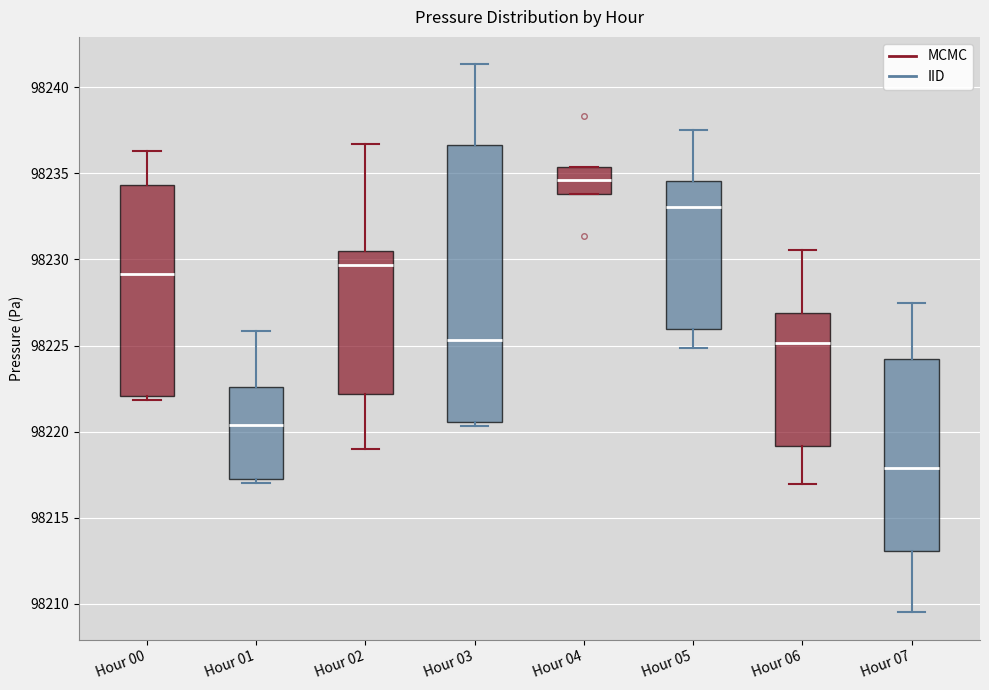

Reading left to right, transcribe this box plot: for each box, give where its median line is, the range the box spans, and where its two whiskers end, as read against the y-axis. The values are not printed on the chart, so give them approximately, as read against the axis.

Hour 00: median 98229.0, box 98222.0 to 98234.5, whiskers 98222.0 (just below the box's lower edge) to 98236.5
Hour 01: median 98220.5, box 98217.5 to 98222.5, whiskers 98217.0 to 98226.0
Hour 02: median 98229.5, box 98222.0 to 98230.5, whiskers 98219.0 to 98236.5
Hour 03: median 98225.5, box 98220.5 to 98236.5, whiskers 98220.5 (just below the box's lower edge) to 98241.5
Hour 04: median 98234.5, box 98234.0 to 98235.5, whiskers 98234.0 to 98235.5
Hour 05: median 98233.0, box 98226.0 to 98234.5, whiskers 98225.0 to 98237.5
Hour 06: median 98225.0, box 98219.0 to 98227.0, whiskers 98217.0 to 98230.5
Hour 07: median 98218.0, box 98213.0 to 98224.0, whiskers 98209.5 to 98227.5